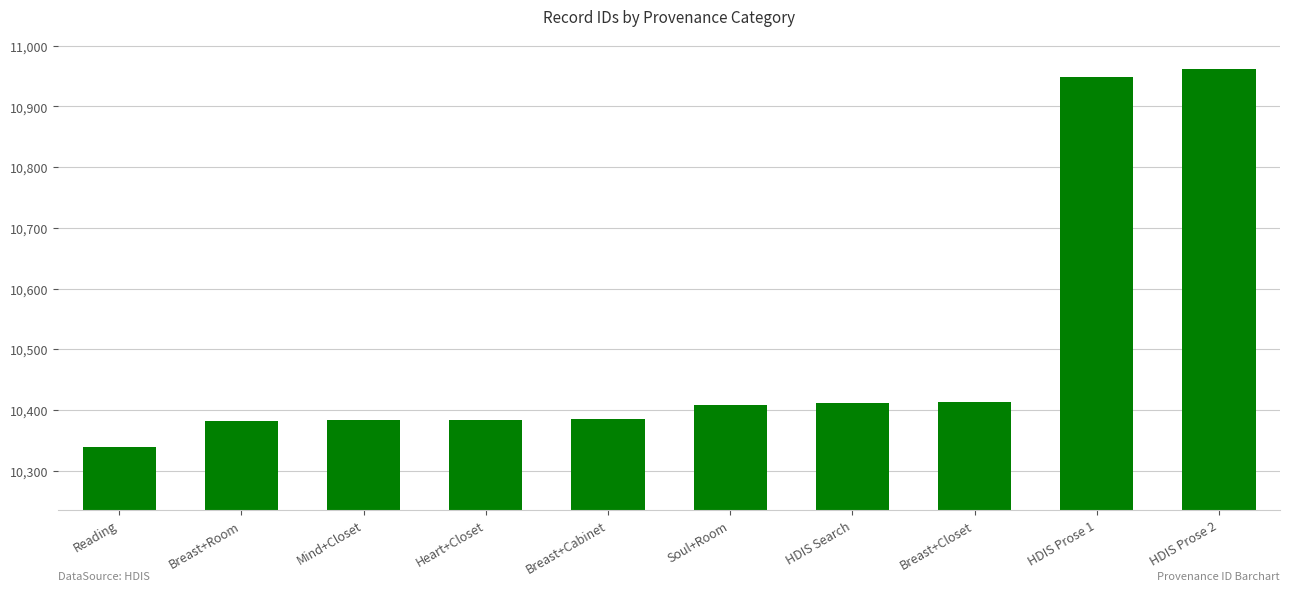

Count the number of categories in the chart.

10